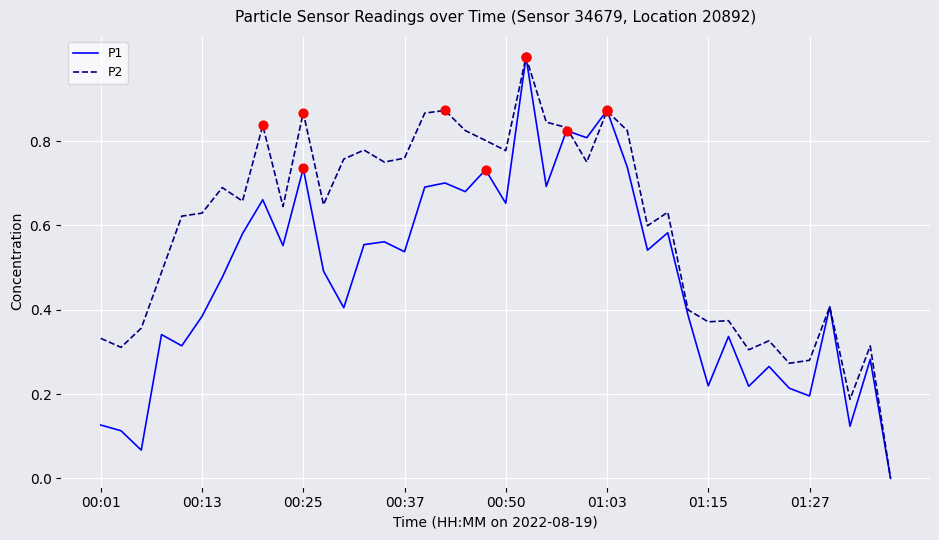

Rank the series by their average value, from lowest to highest.

P1, P2